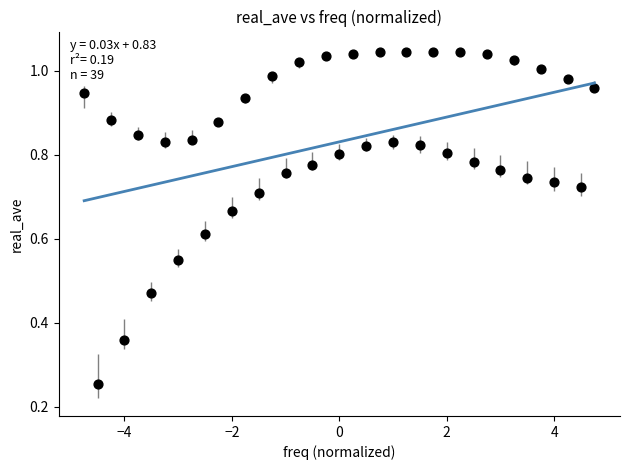

What is the range of X values (max minus min)?

9.5